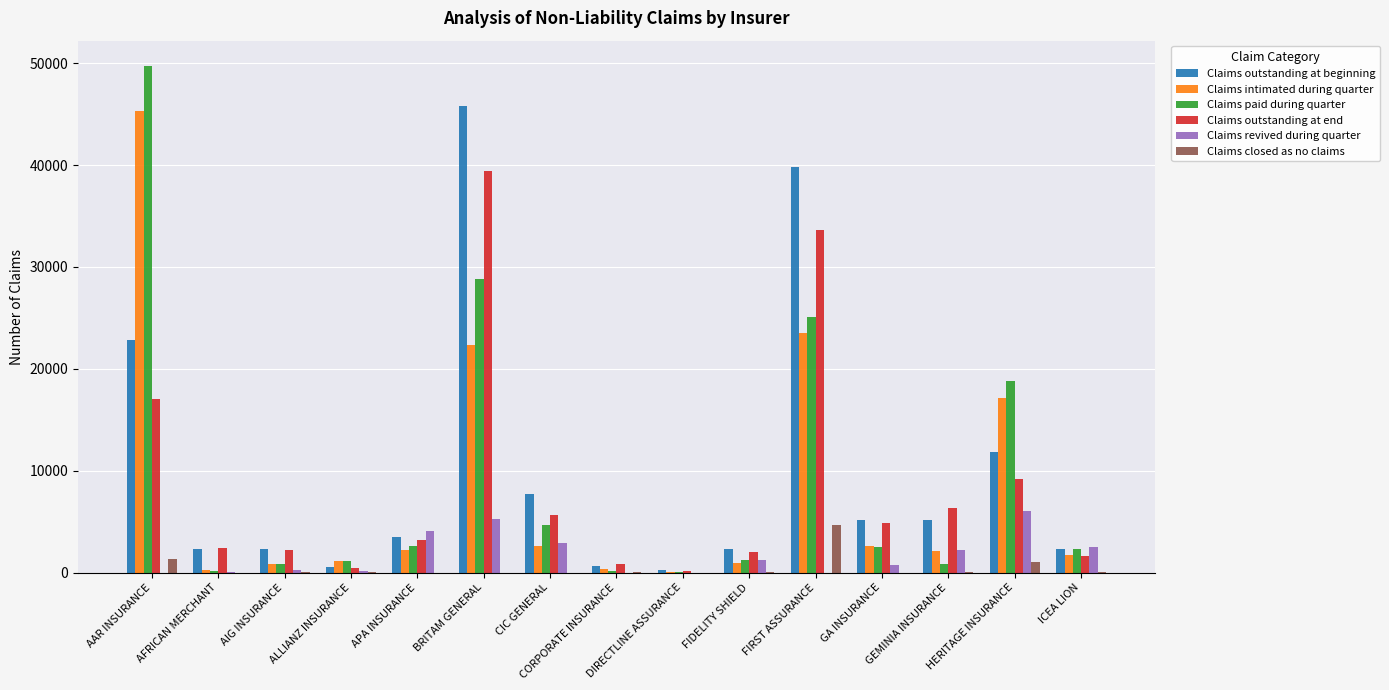

Which series has the widest spread of values?

Claims paid during quarter